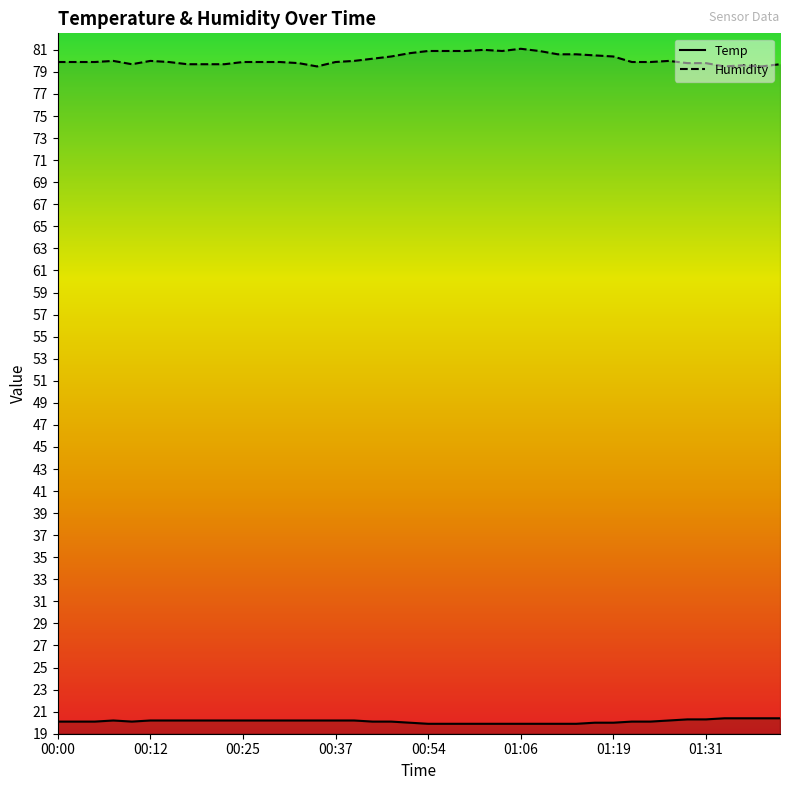

What are all the series names shown in the legend?

Temp, Humidity